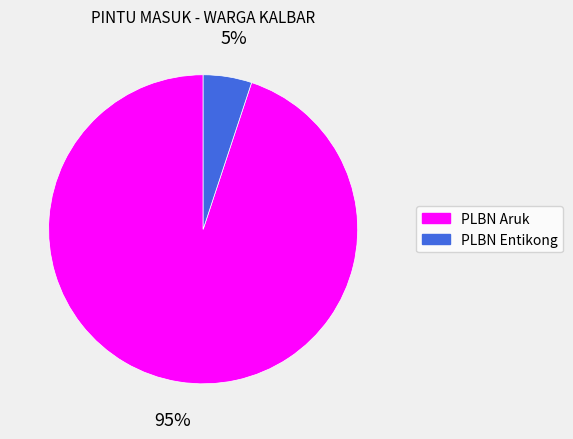

To the nearest percent, what percentage of the pie is PLBN Entikong?

5%